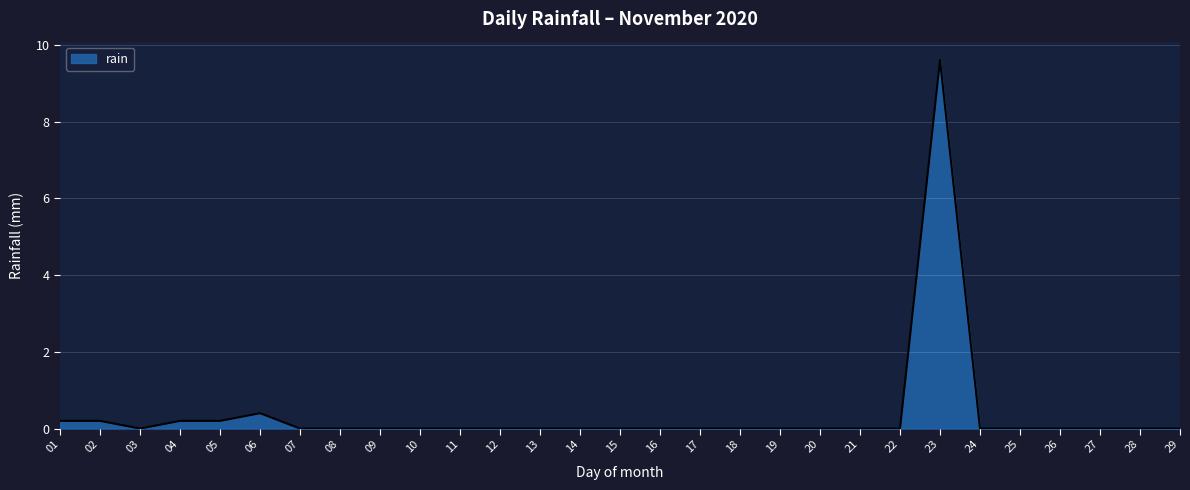

True or false: the data shows 9.6 at 23.

True